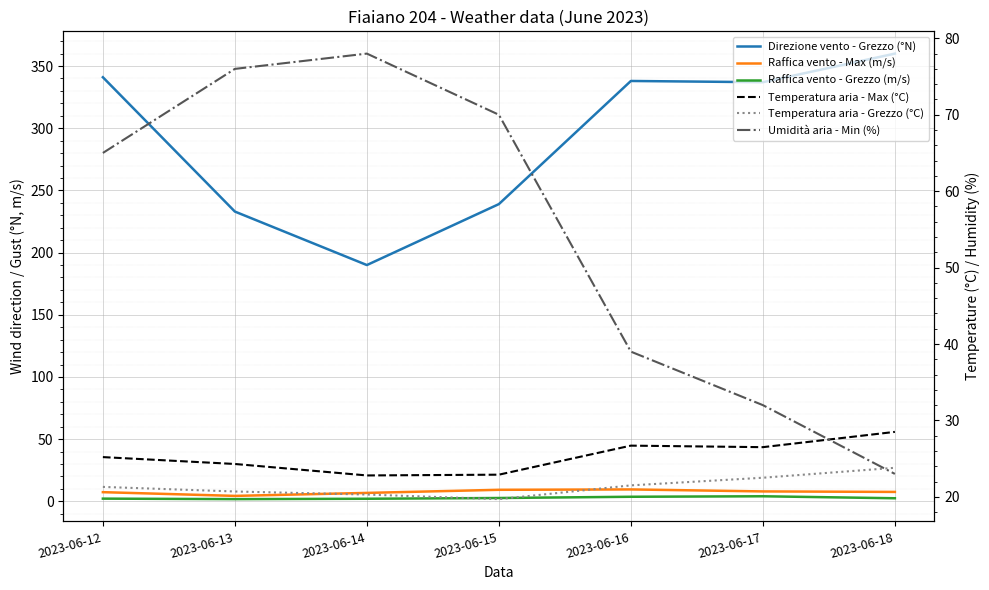

What is the smallest value displayed?

1.8